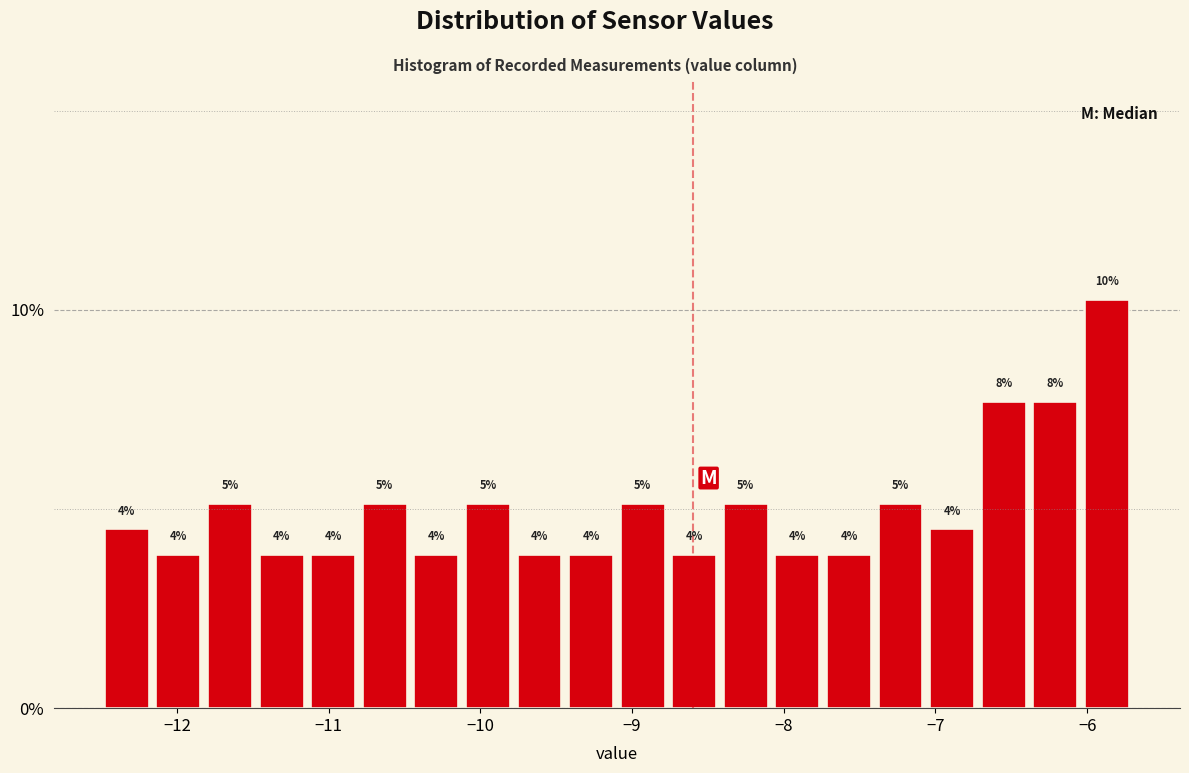

Around what value on the x-axis is the tallest bar? Give the approximate position of its centre, as read against the axis.

-5.9